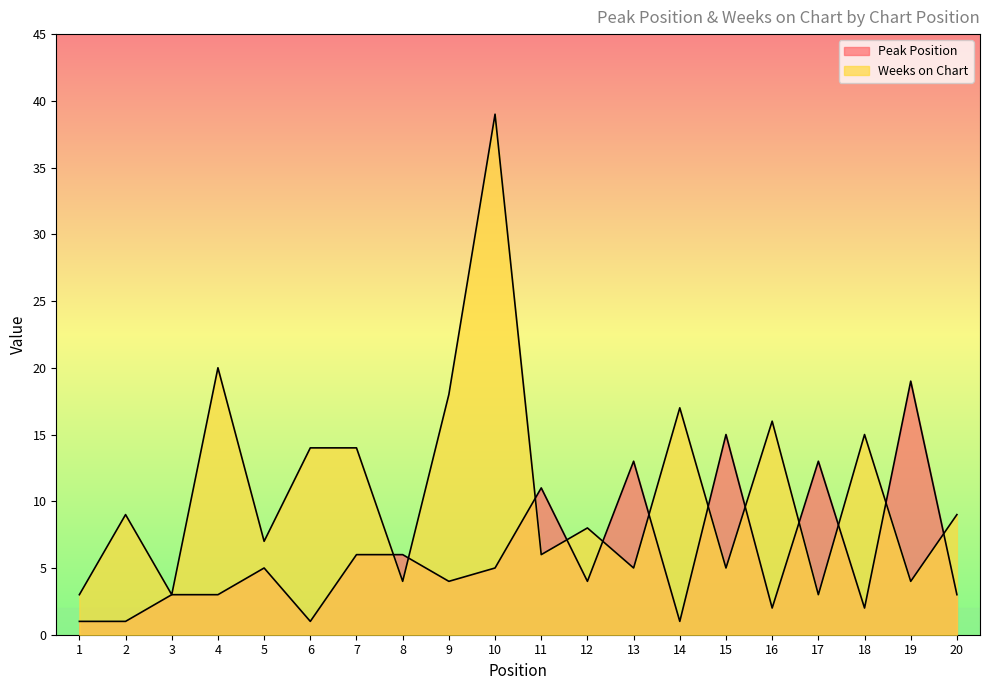

True or false: Weeks on Chart has more than 2 interior local peaks.

True